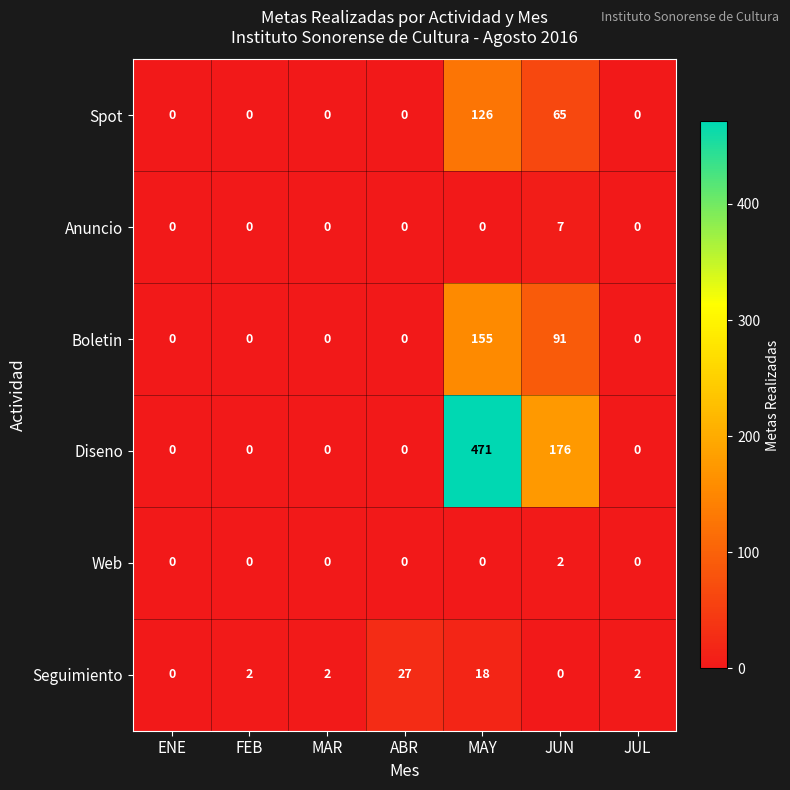

What is the sum of all Anuncio values?

7